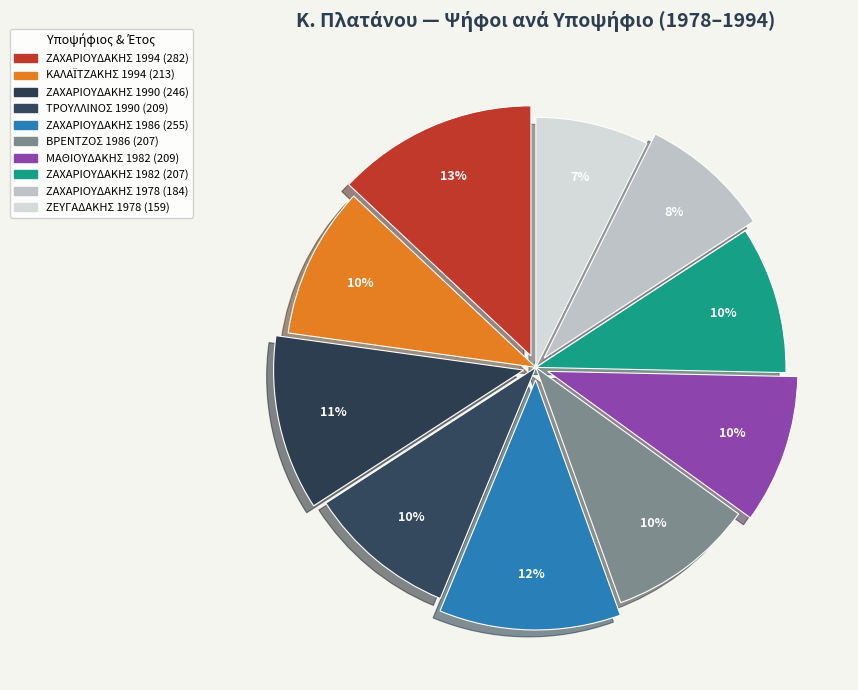

What is the largest slice in the pie chart?

ΖΑΧΑΡΙΟΥΔΑΚΗΣ 1994 (282)